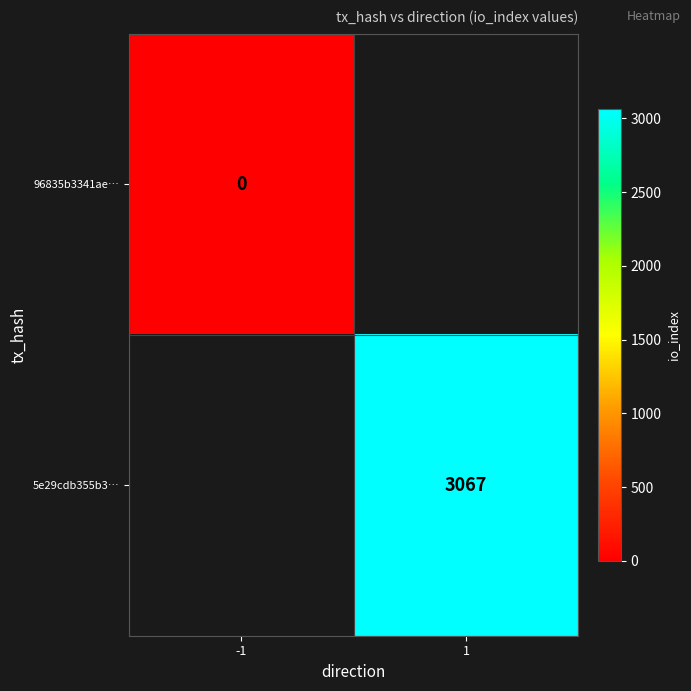

The 96835b3341ae… series shows 0.0 at -1. True or false?

True